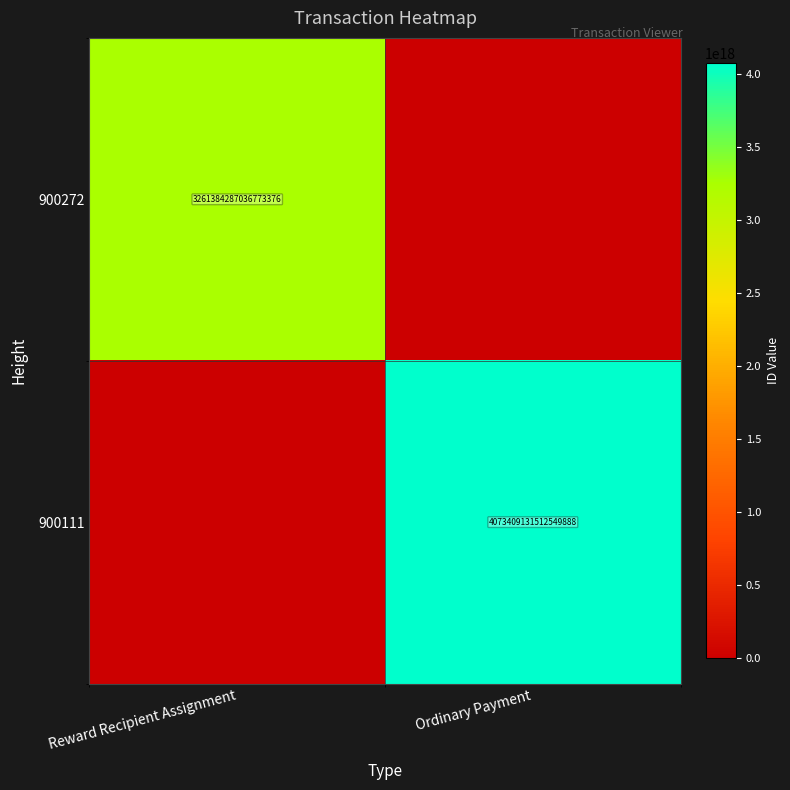

Is the value of 900272 at Reward Recipient Assignment greater than the value of 900111 at Ordinary Payment?

No